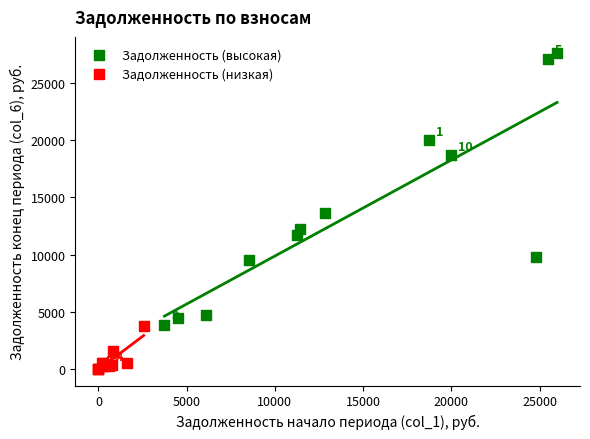

Which series contains the highest Y value?

Задолженность (высокая)